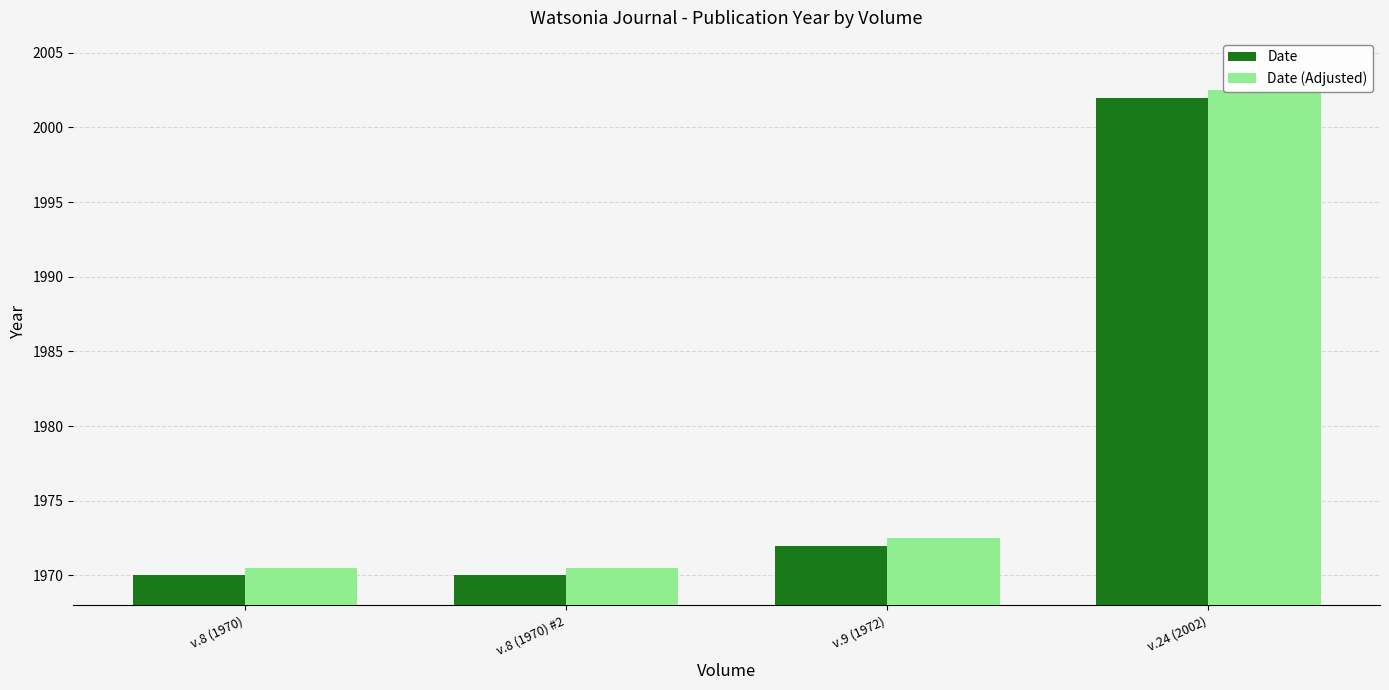

What is the sum of the Date (Adjusted) values at v.8 (1970) #2 and v.9 (1972)?

3943.0